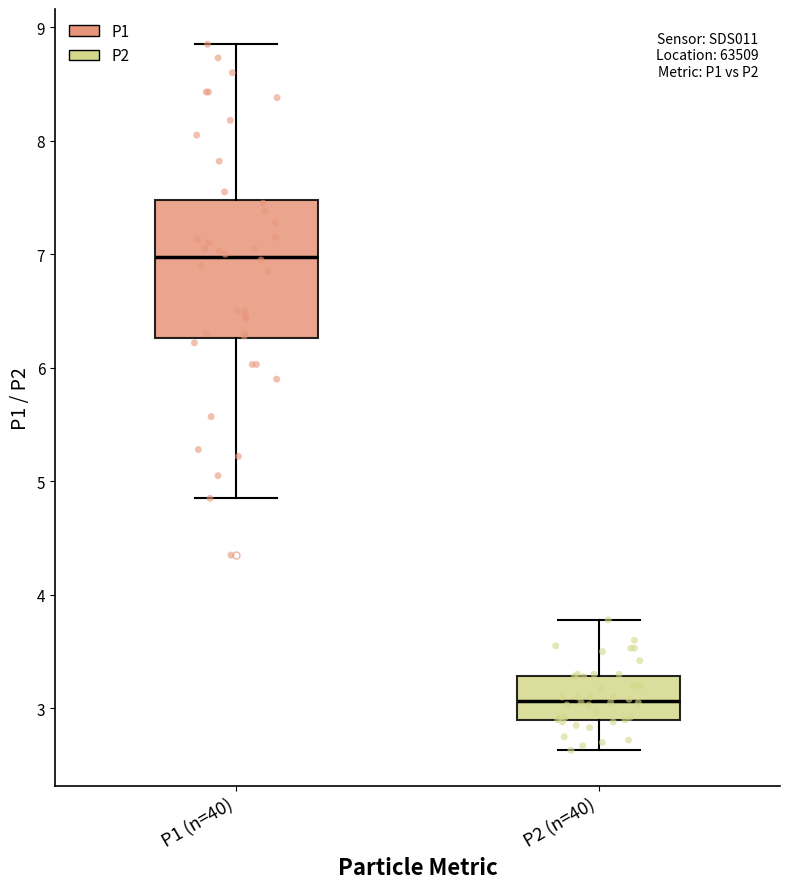

Reading left to right, read every box against the y-axis: the position of its median line, the range the box covers, and the ends of its whiskers. The values are not printed on the chart, so give them approximately, as read against the axis.

P1 (n=40): median 7.0, box 6.3 to 7.5, whiskers 4.9 to 8.9
P2 (n=40): median 3.1, box 2.9 to 3.3, whiskers 2.6 to 3.8